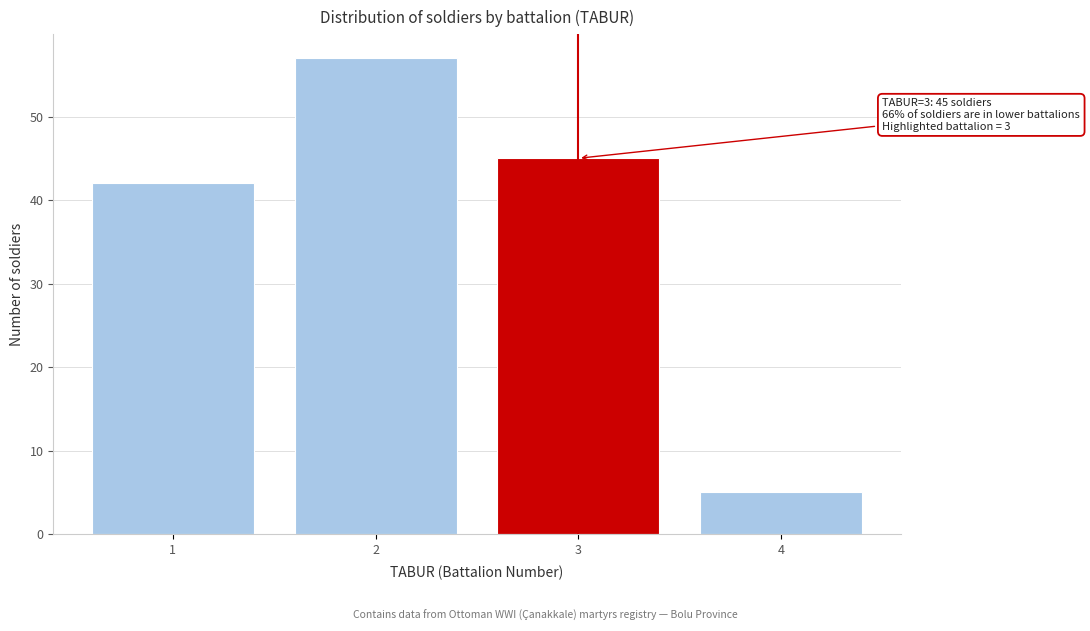

Reading right to left, transcribe all the data shown in this chart.

5	45	57	42